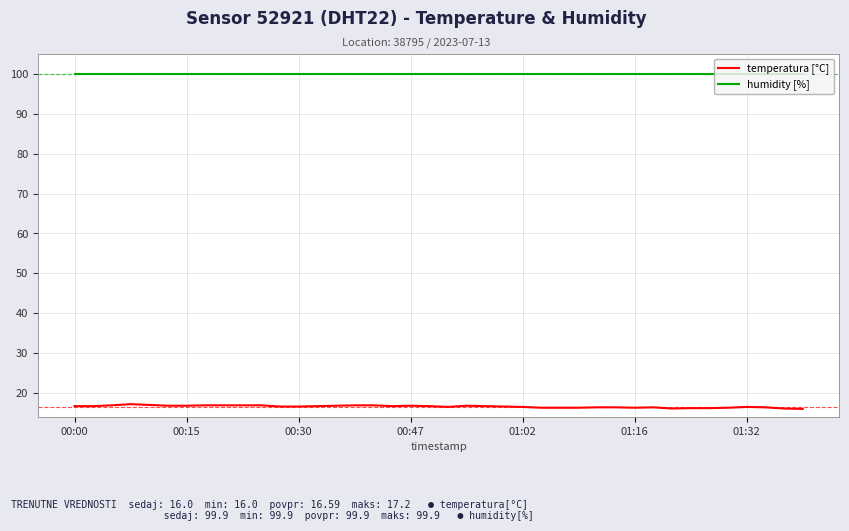

What is the average value of the humidity [%] series?

99.9